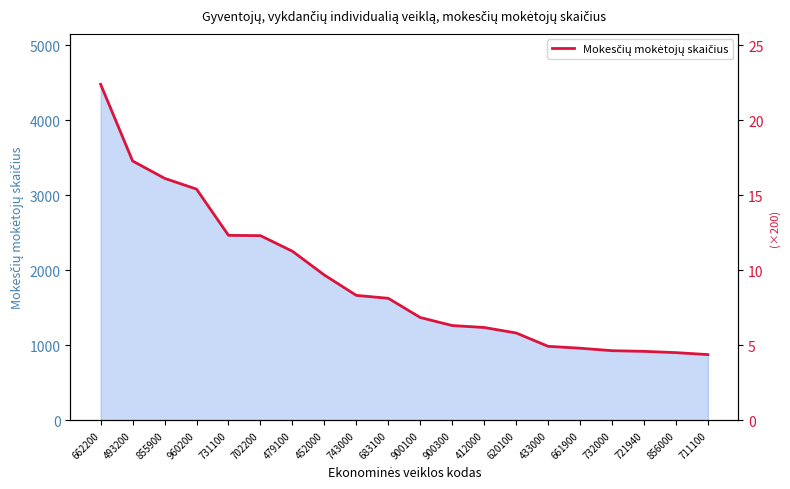

What is the smallest value displayed?

876